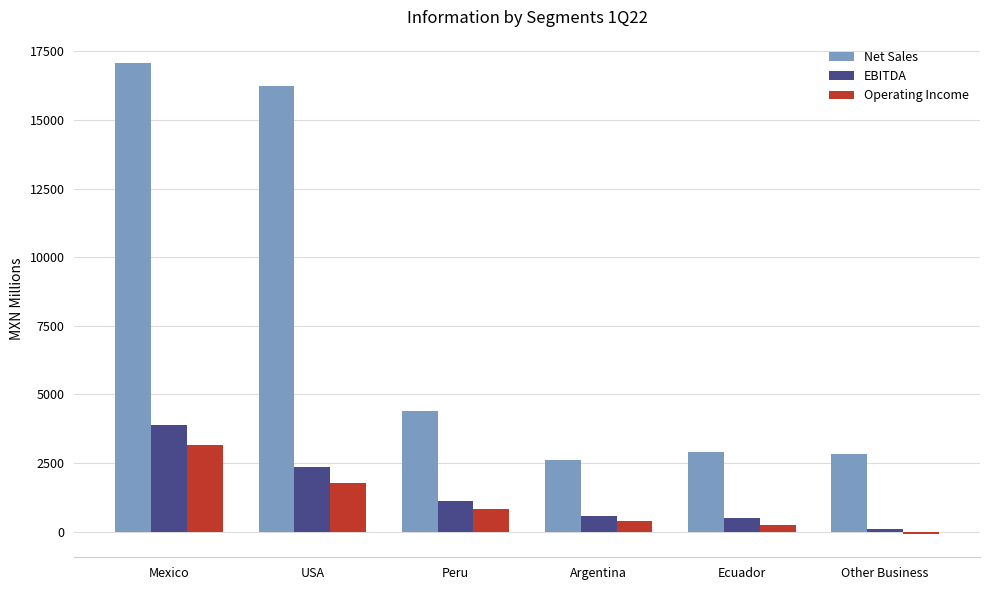

Which series has the largest range (max minus min)?

Net Sales